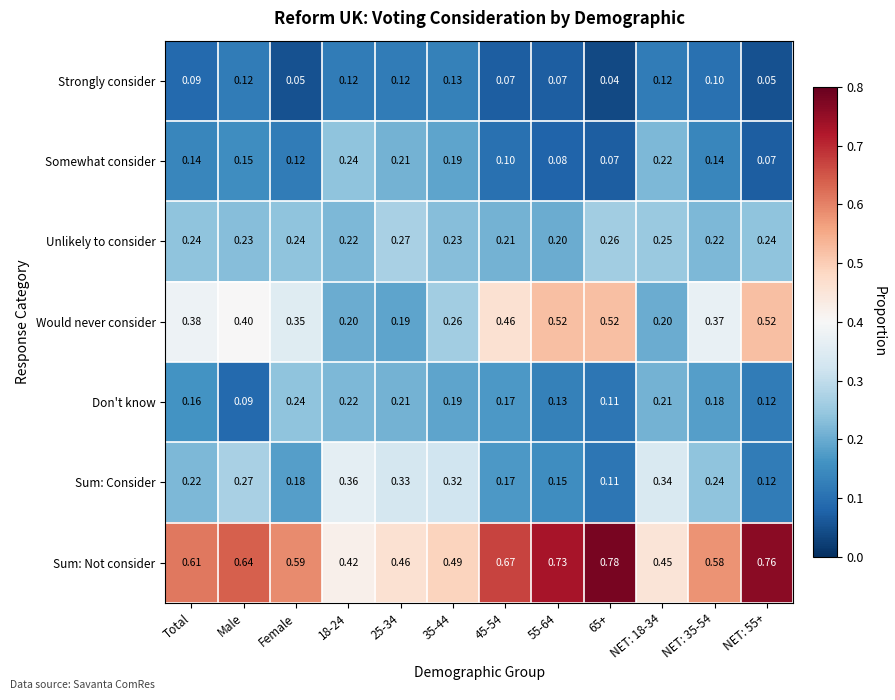

At which category is the sum across all series the highest?

Male